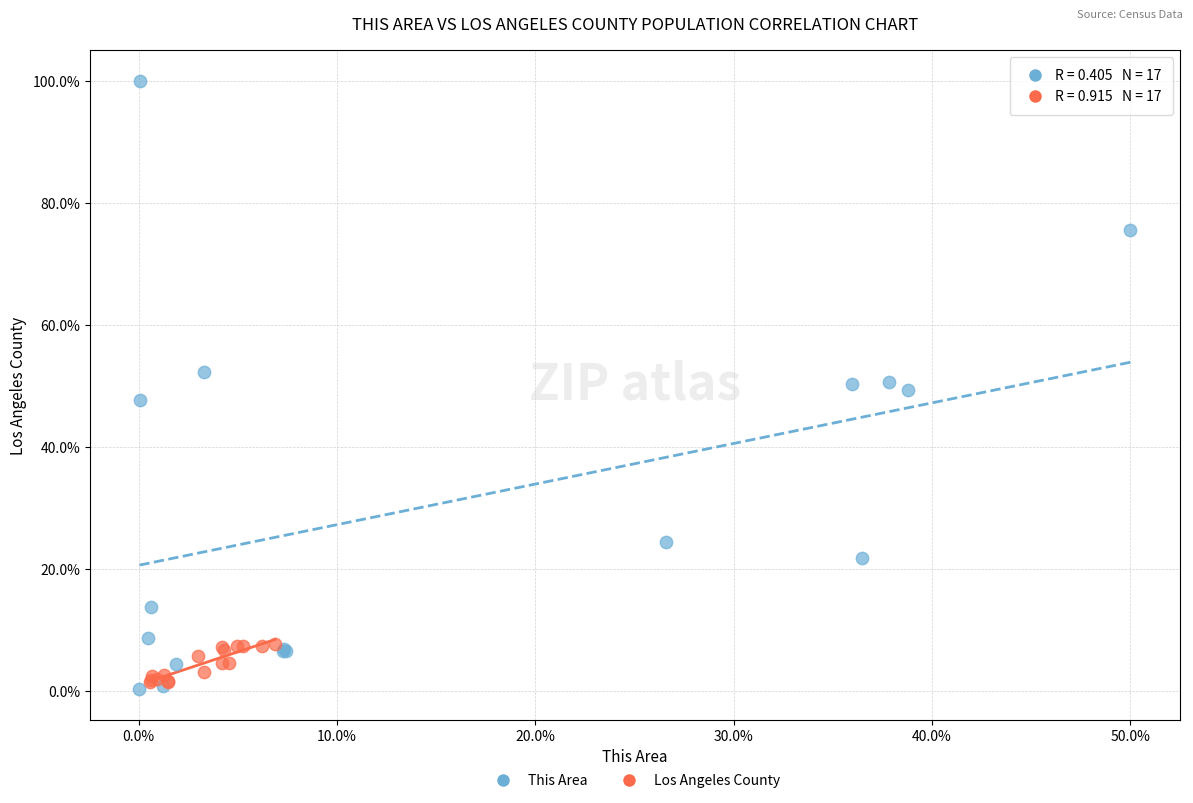

Which series reaches the maximum Y coordinate?

This Area